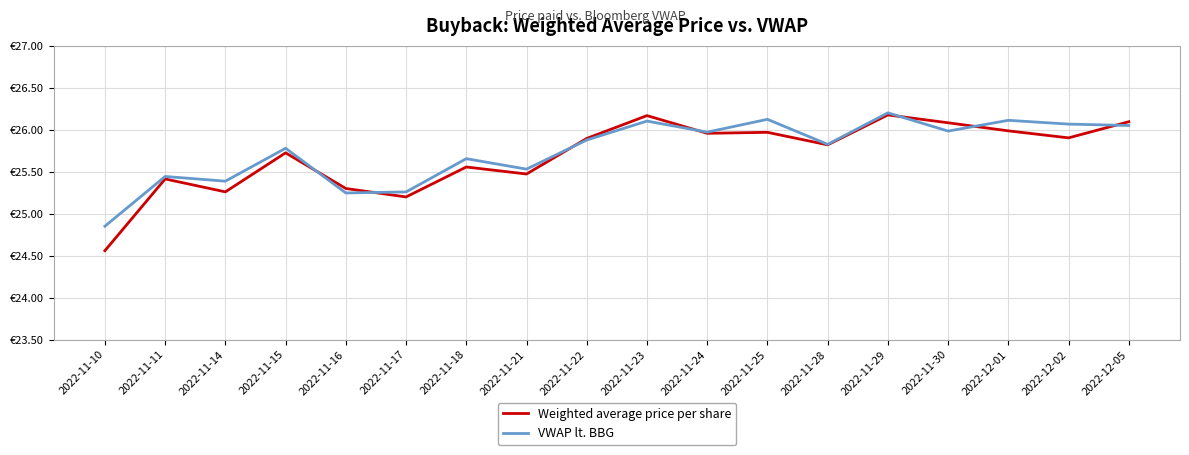

Where is the first local minimum for VWAP lt. BBG?

2022-11-14